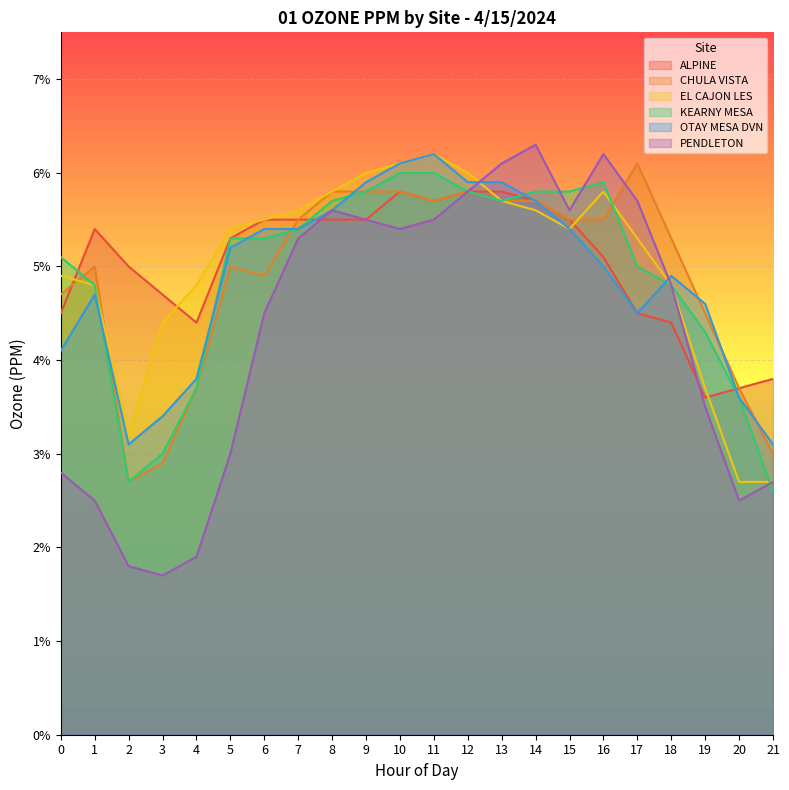

Does the chart display data point markers on the line(s)?

No